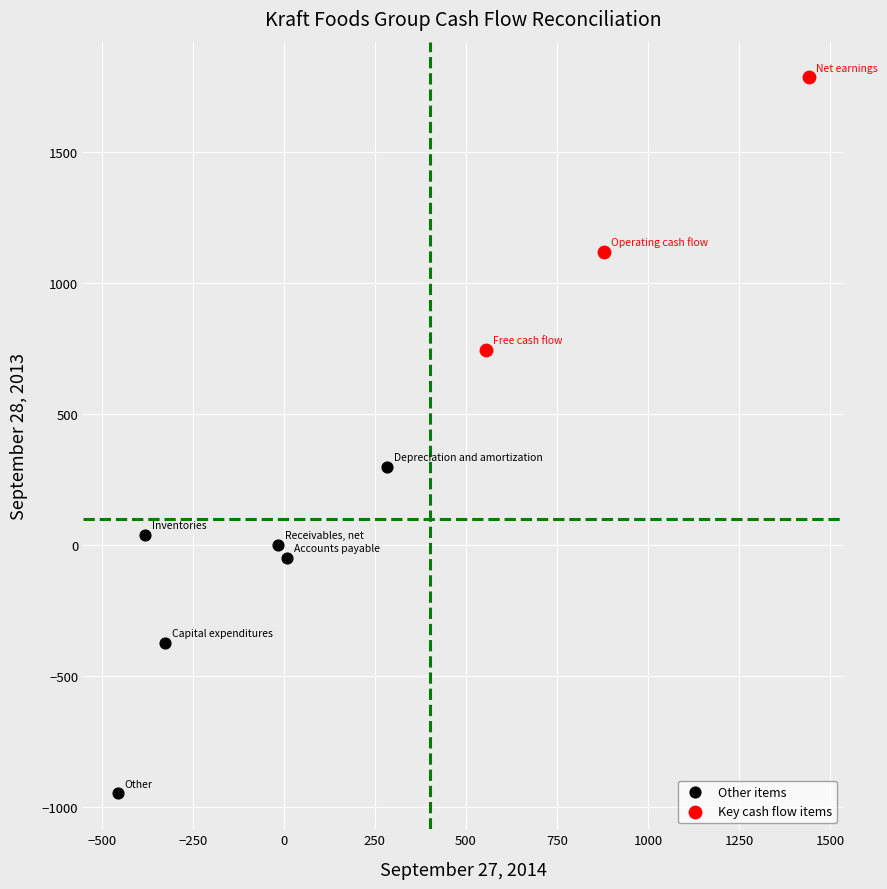

Which series contains the highest Y value?

Key cash flow items